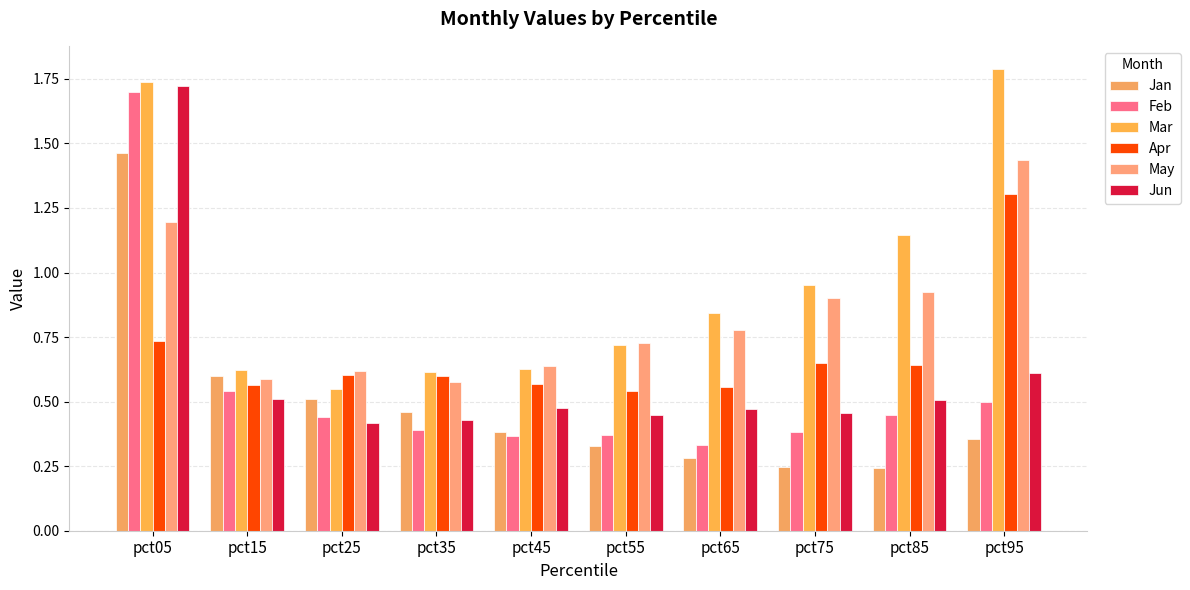

Count the number of data series in this chart.

6